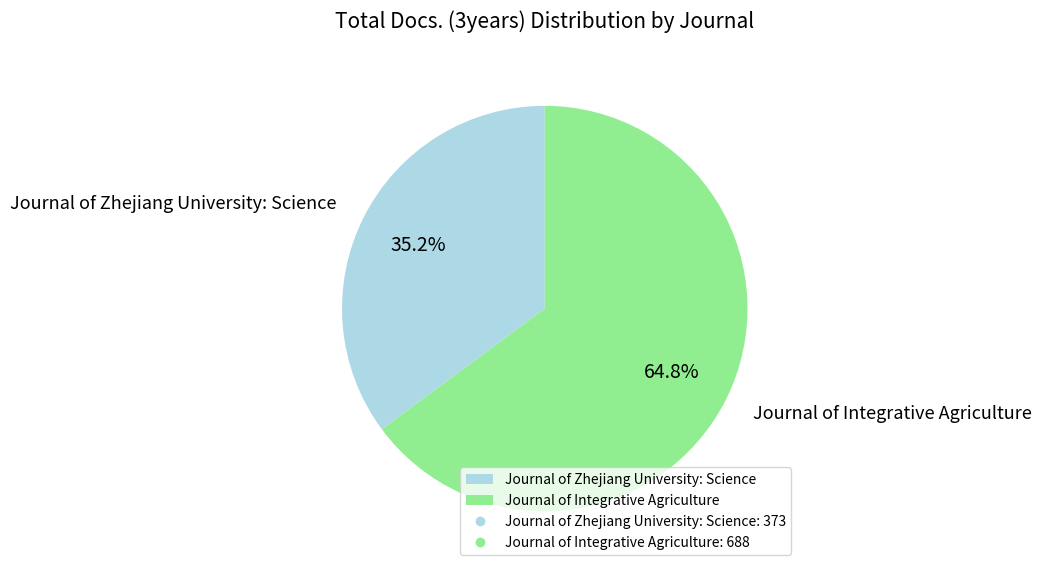

True or false: Journal of Integrative Agriculture accounts for 65% of the total.

True